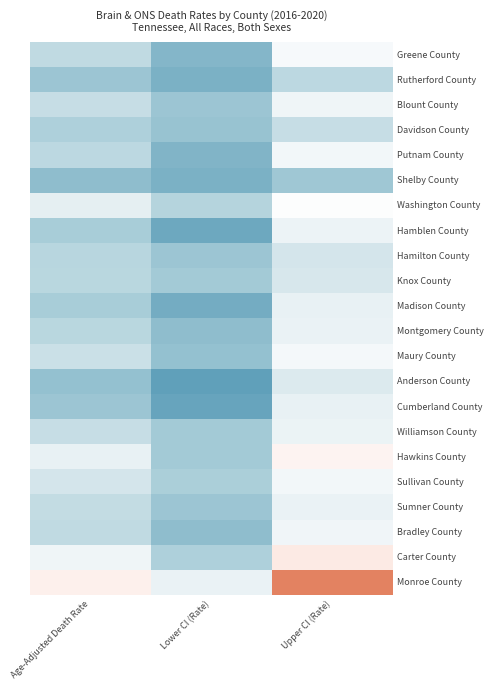

At how many categories does at least one series exceed 13?

1